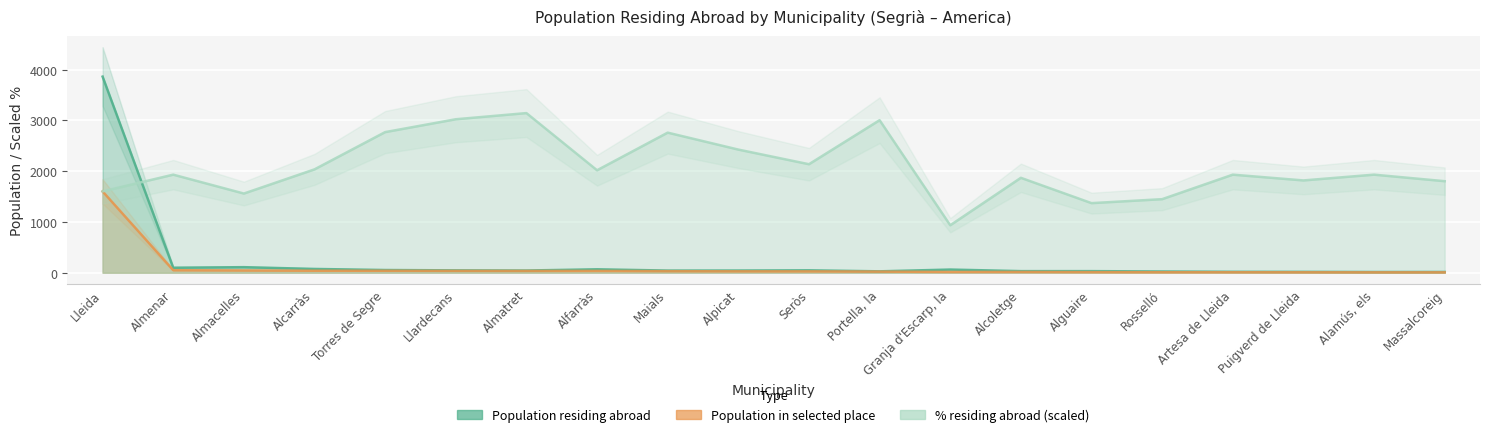

What is the difference between the highest and lowest values at Alfarràs?

1982.0